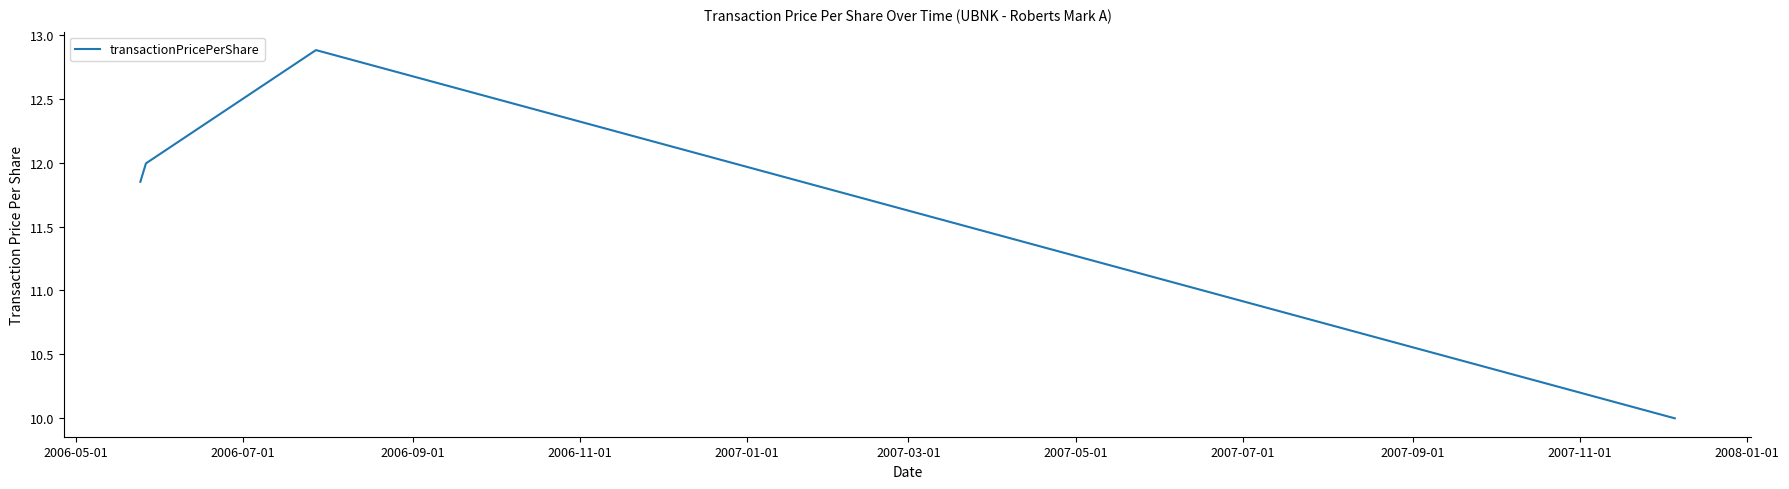

What is the average value?

11.7